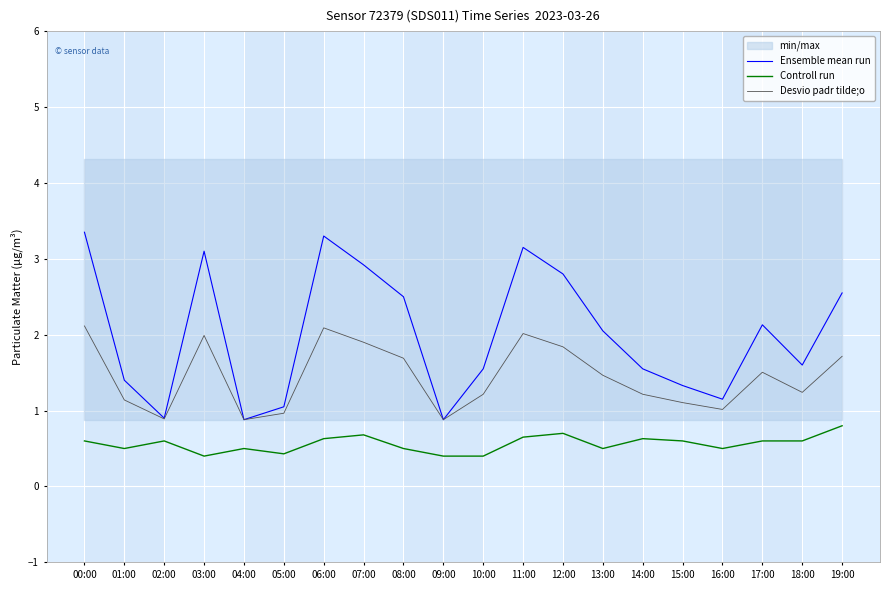

Which series changed the most between 00:00 and 18:00?

Ensemble mean run